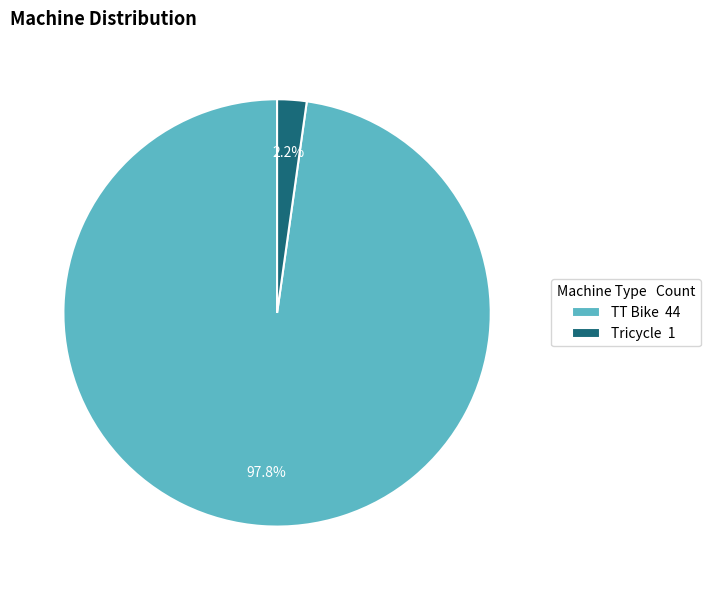

Count the number of slices in the pie.

2